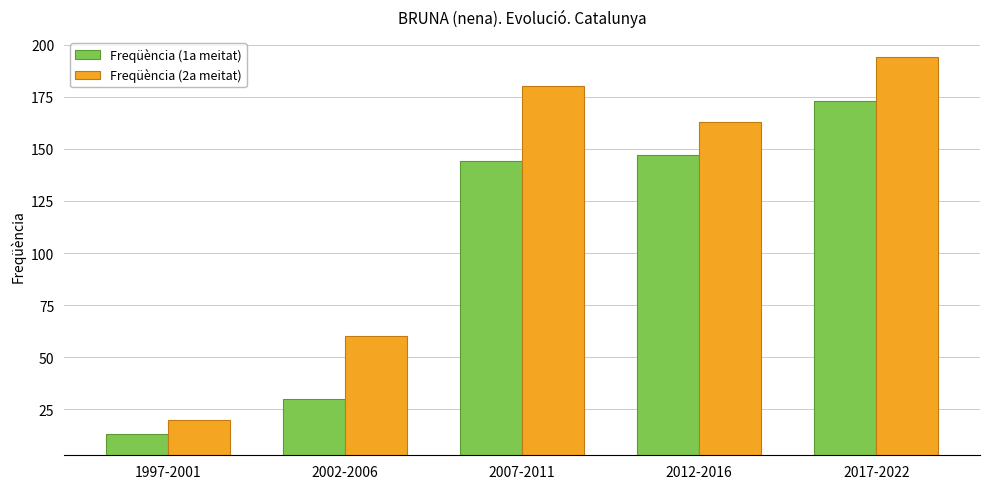

Where is Freqüència (1a meitat) nearest to the value 93?

2007-2011